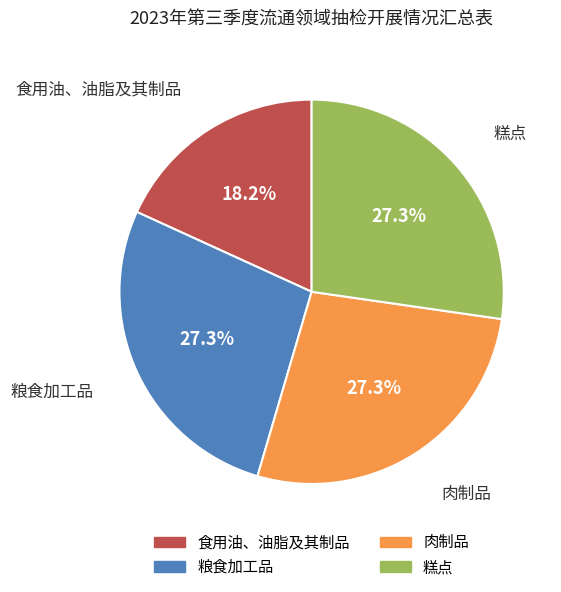

Is there any slice that represents more than half of the pie?

No